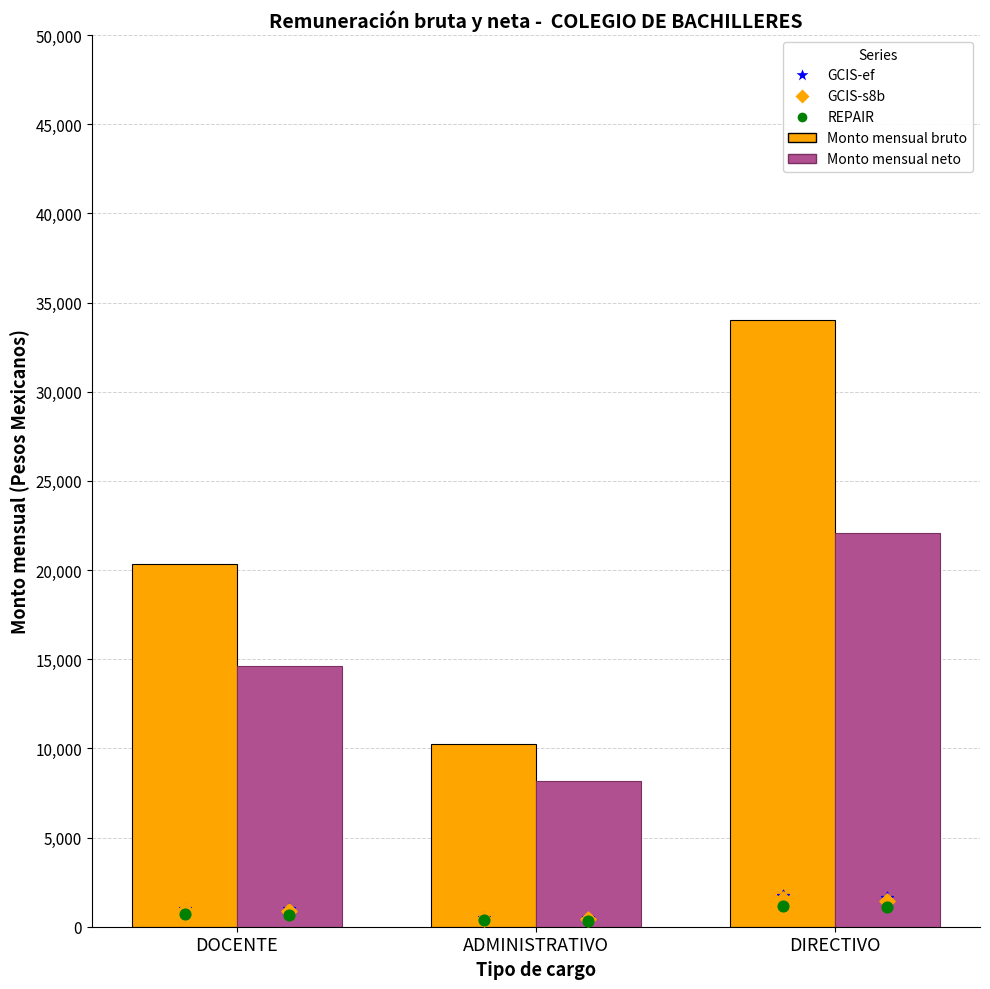

Which series has the largest Y range (max minus min)?

Monto mensual bruto